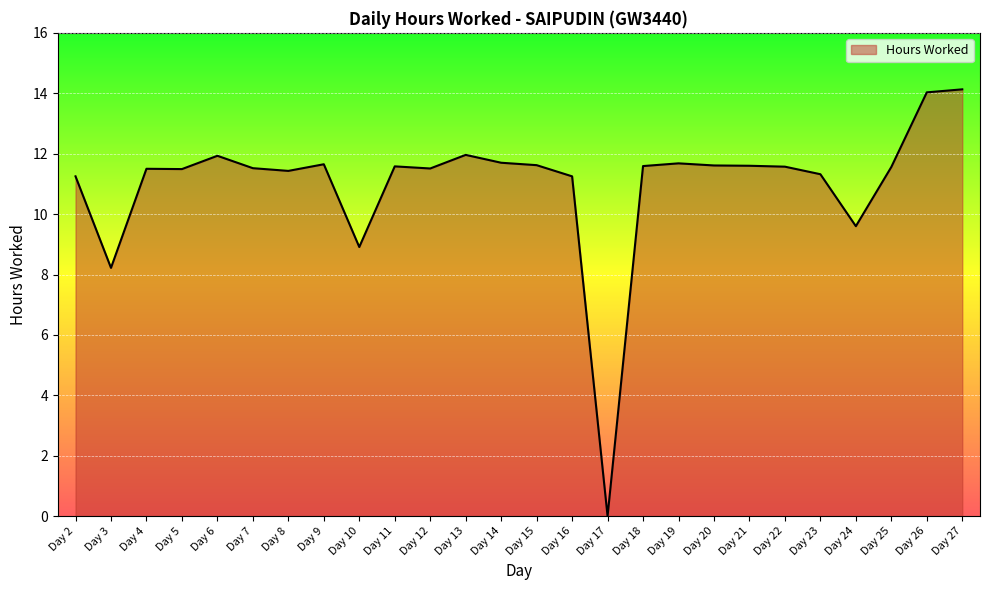

What is the difference between the maximum and minimum values?

14.1